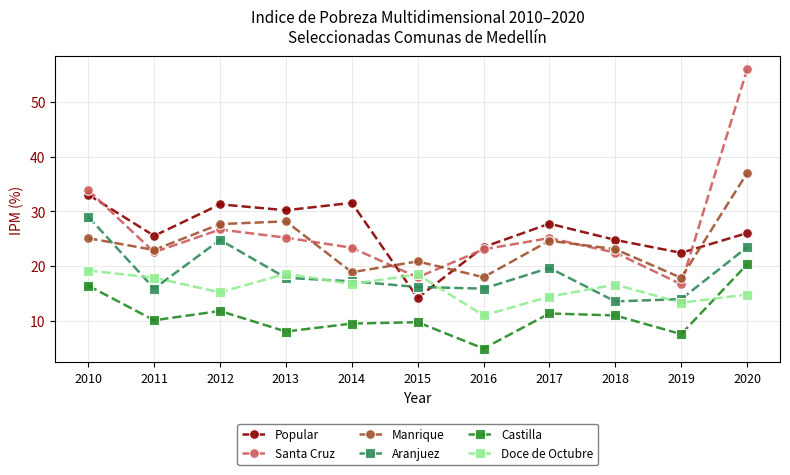

At how many categories does at least one series exceed 6?

11